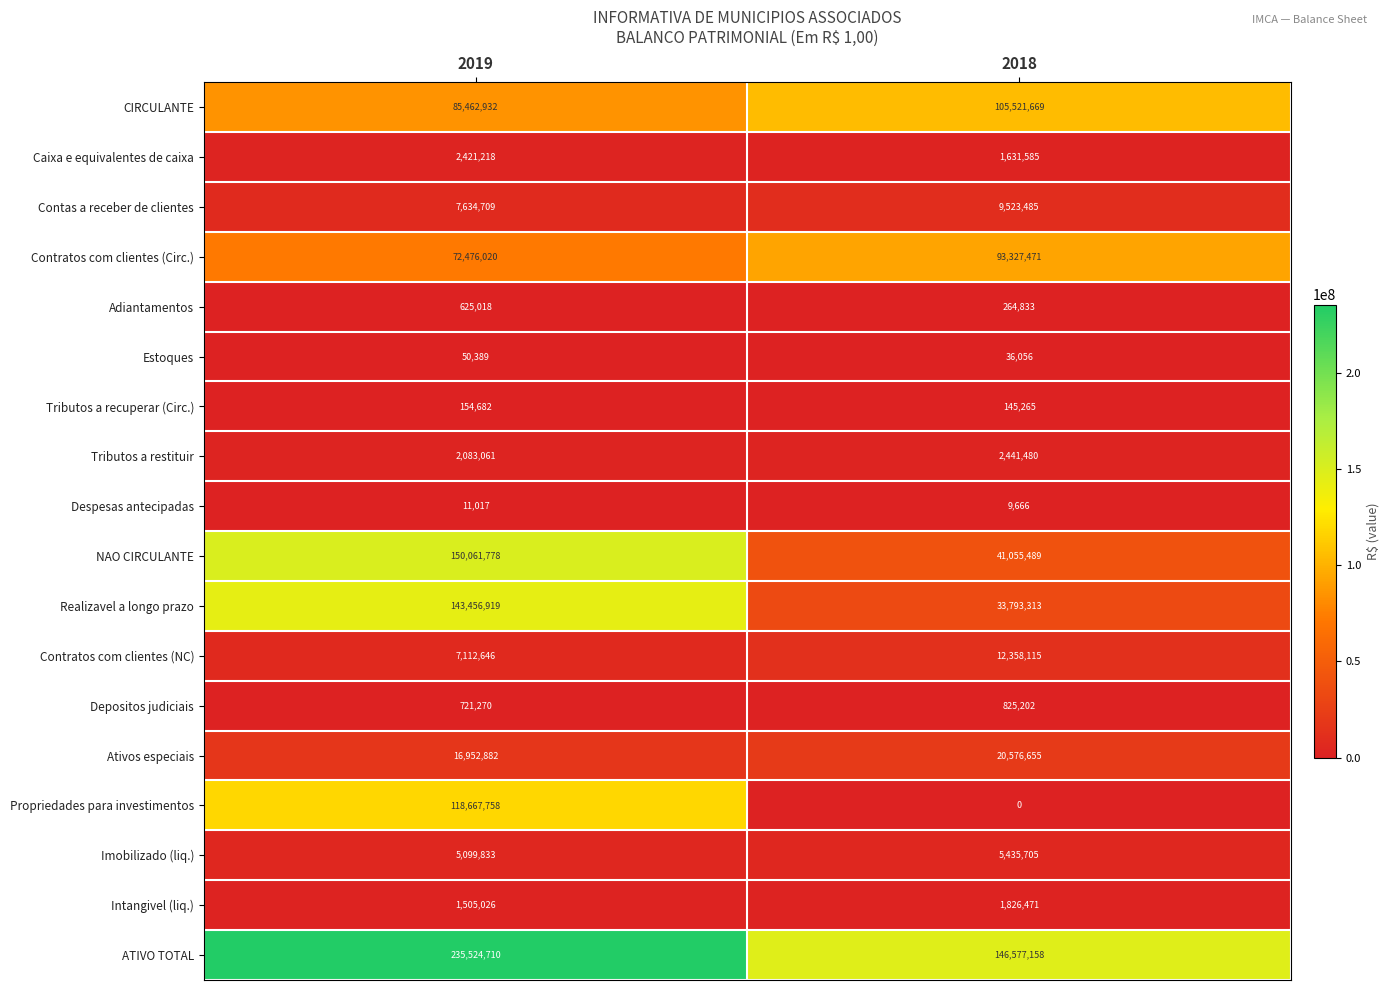

Which series has the widest spread of values?

Propriedades para investimentos